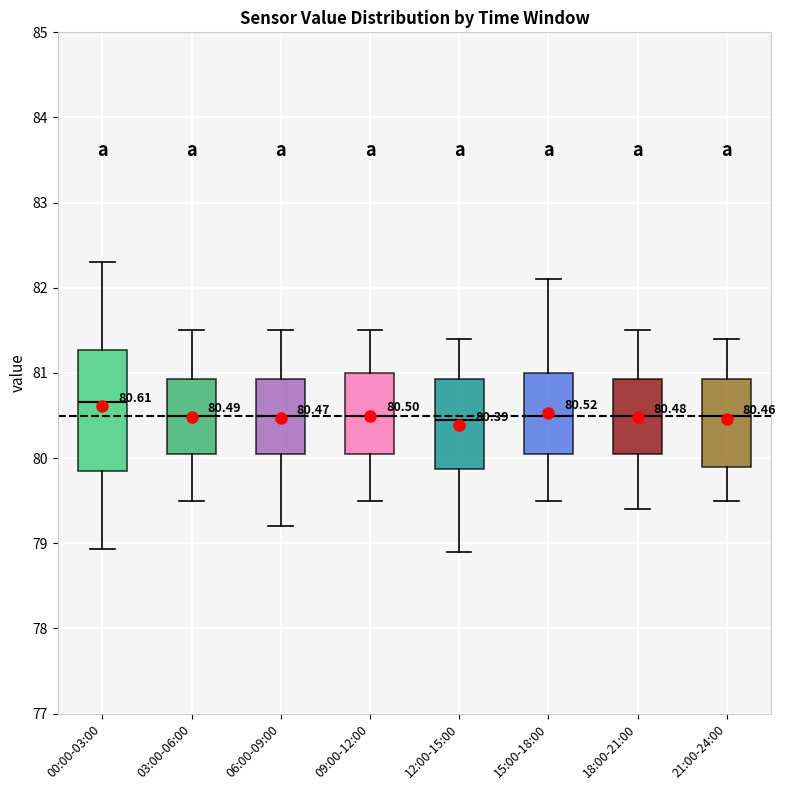

Which box is the tallest, from its lower edge to its upper edge?

00:00-03:00